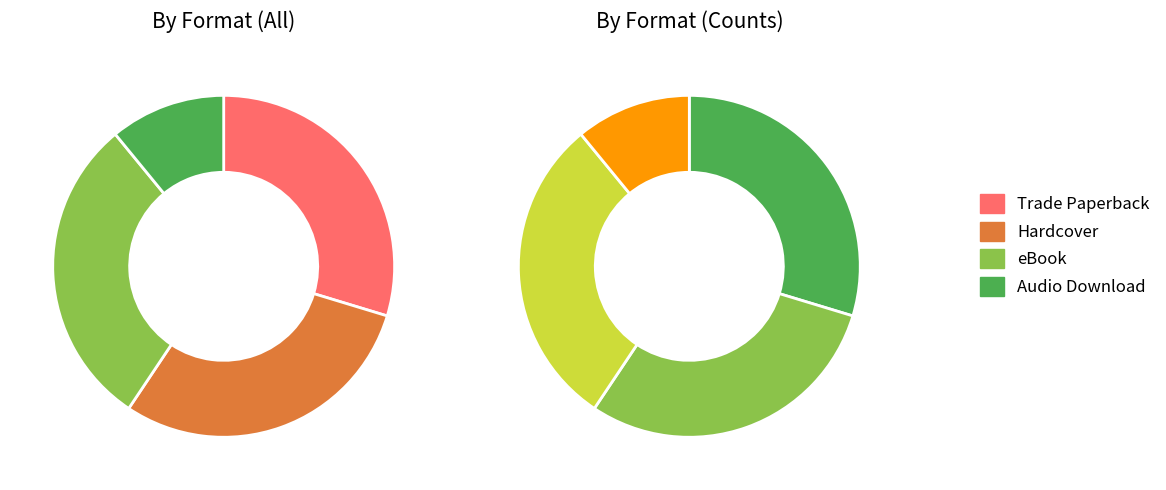

Is there any slice that represents more than half of the pie?

No